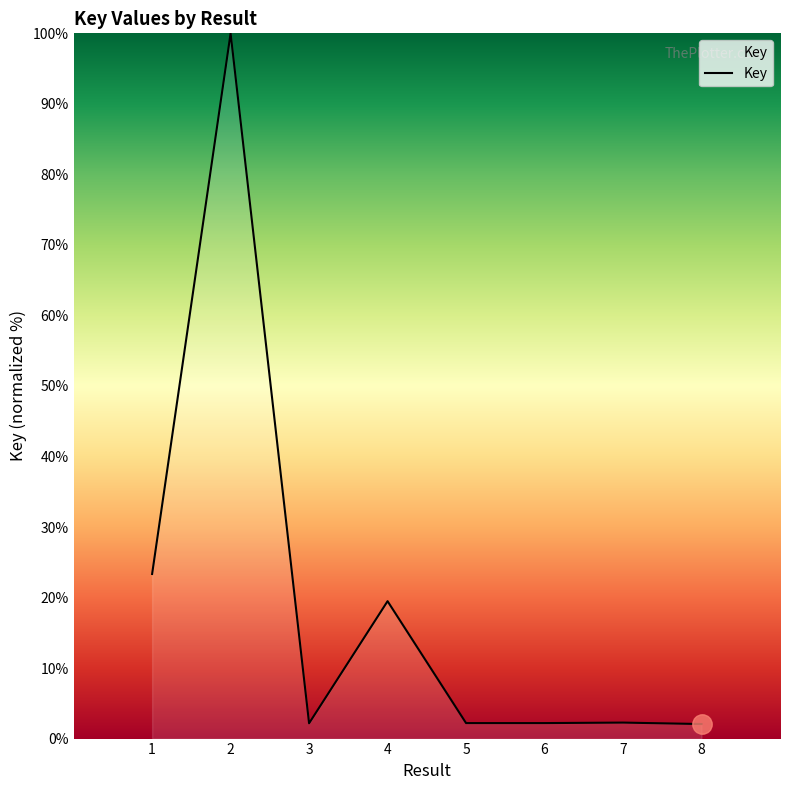

Where is the data nearest to the value 51?

1